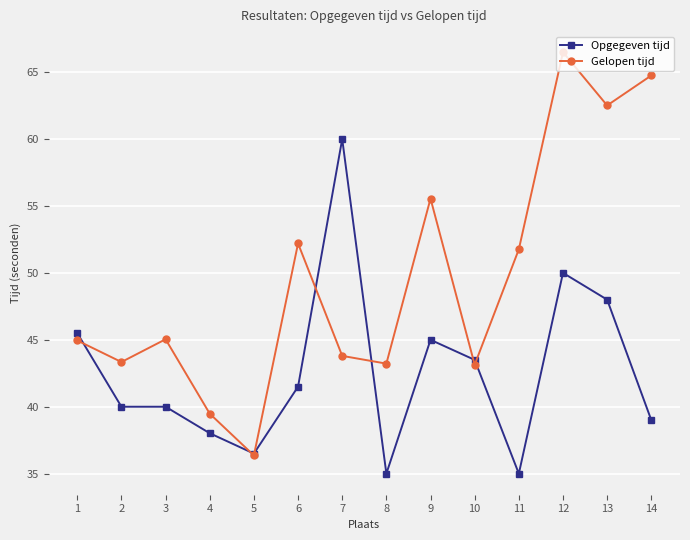

Which category has the highest value in the Gelopen tijd series?

12